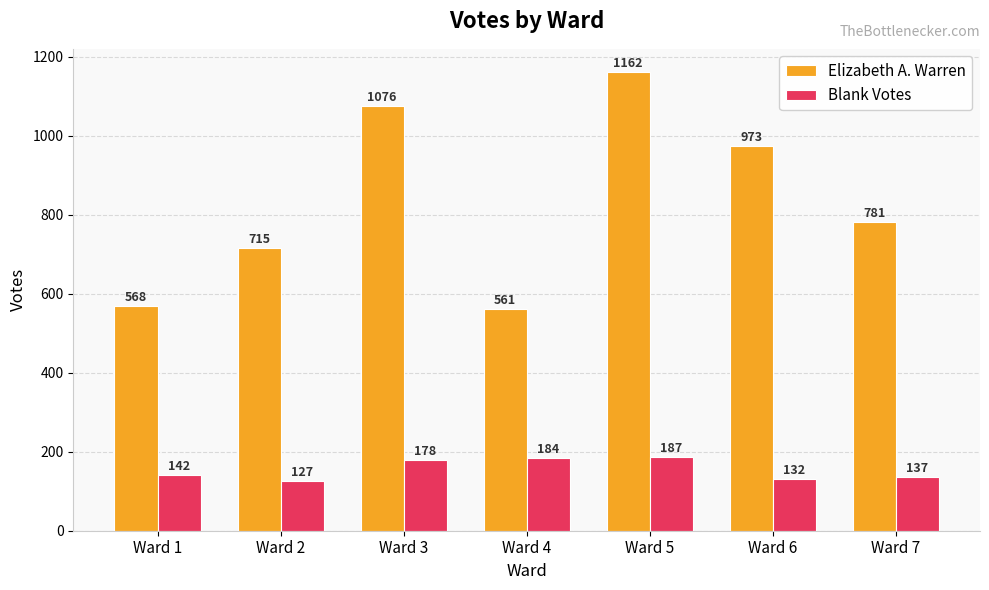

Between Ward 4 and Ward 7, which series saw the biggest shift?

Elizabeth A. Warren